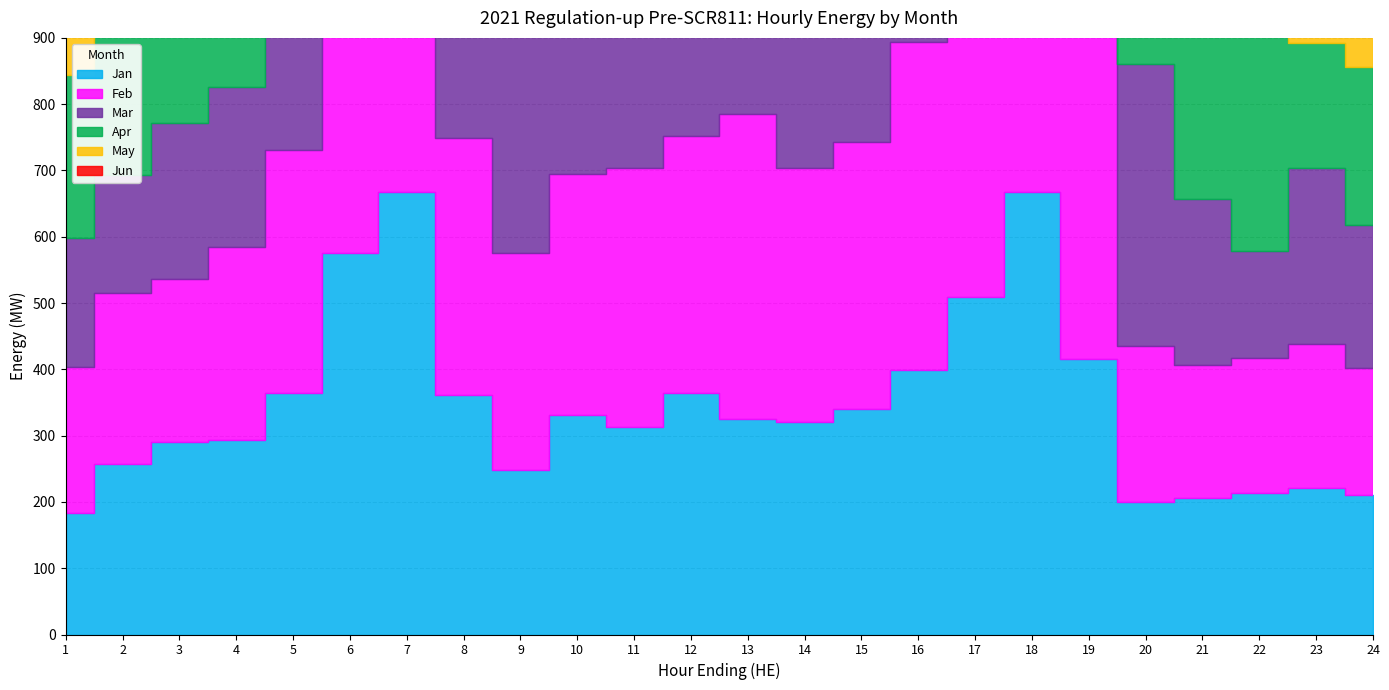

Is it true that Apr equals 636.3 at 20?

False